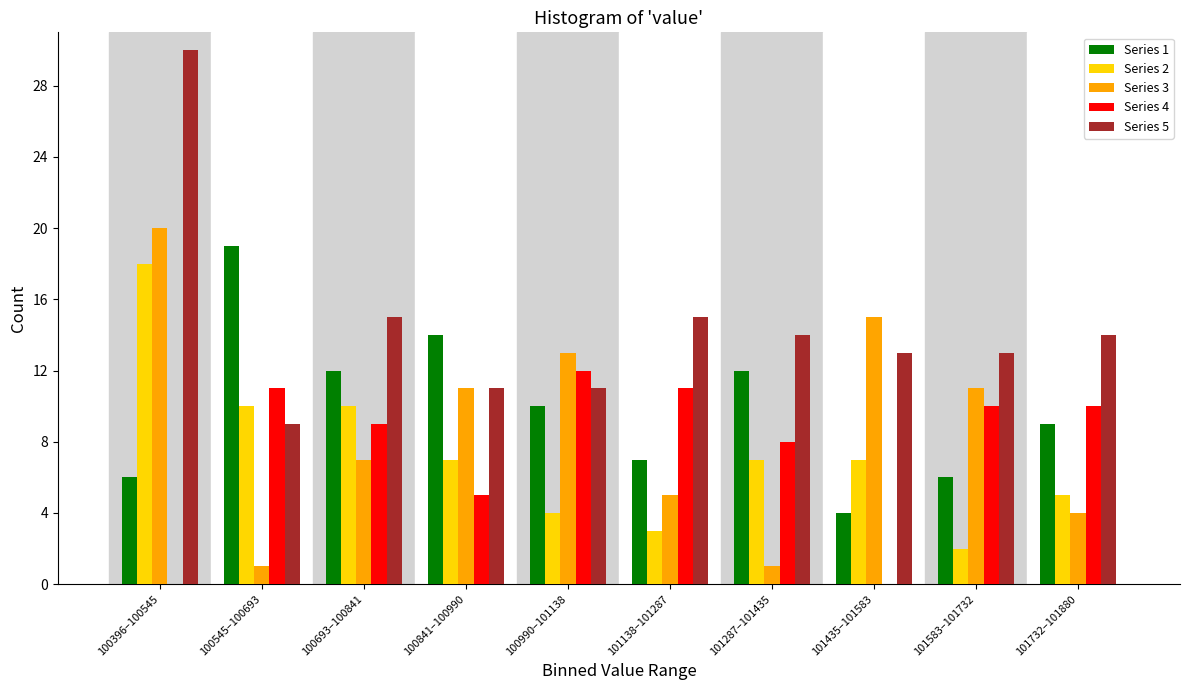

Which category has the highest value in the Series 1 series?

100545–100693